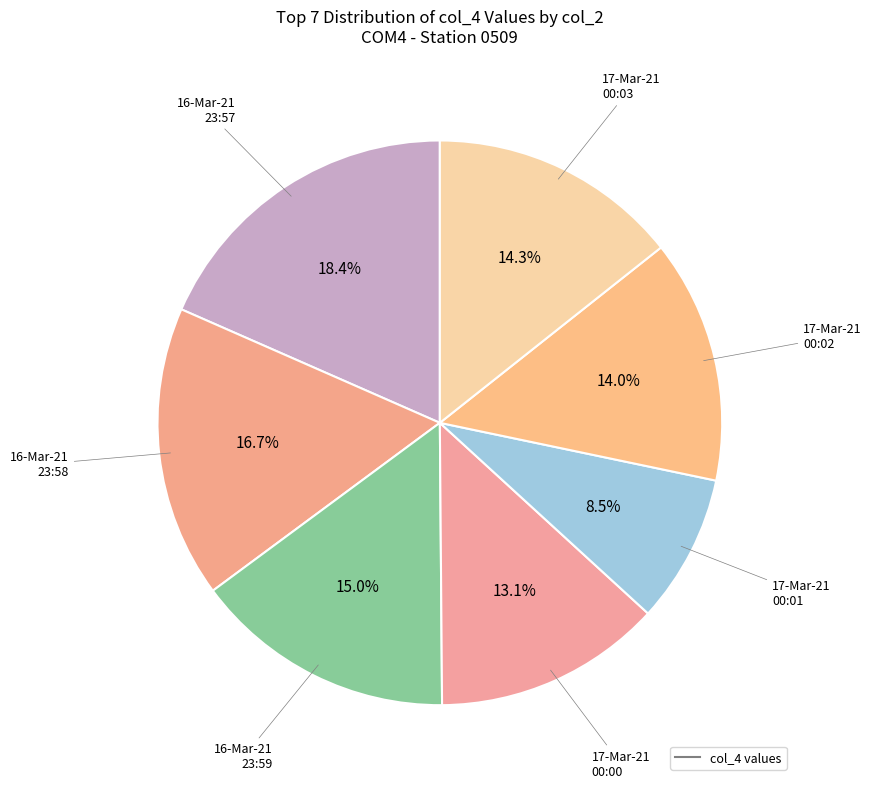

How many slices are in this pie chart?

7